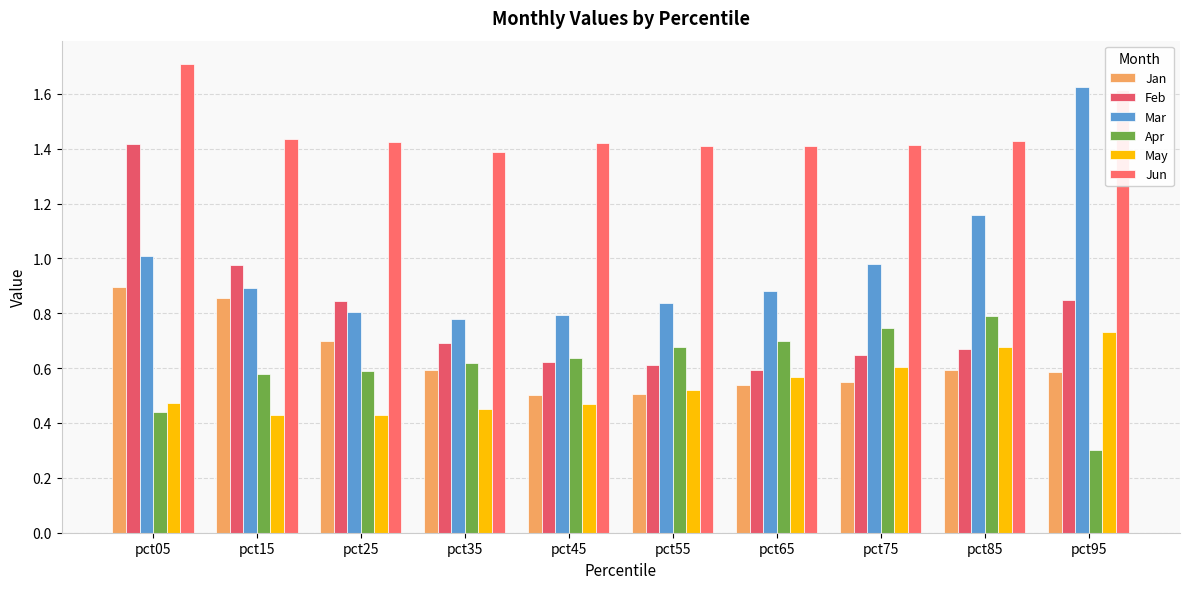

At pct25, list the series in order from smallest to largest.

May, Apr, Jan, Mar, Feb, Jun